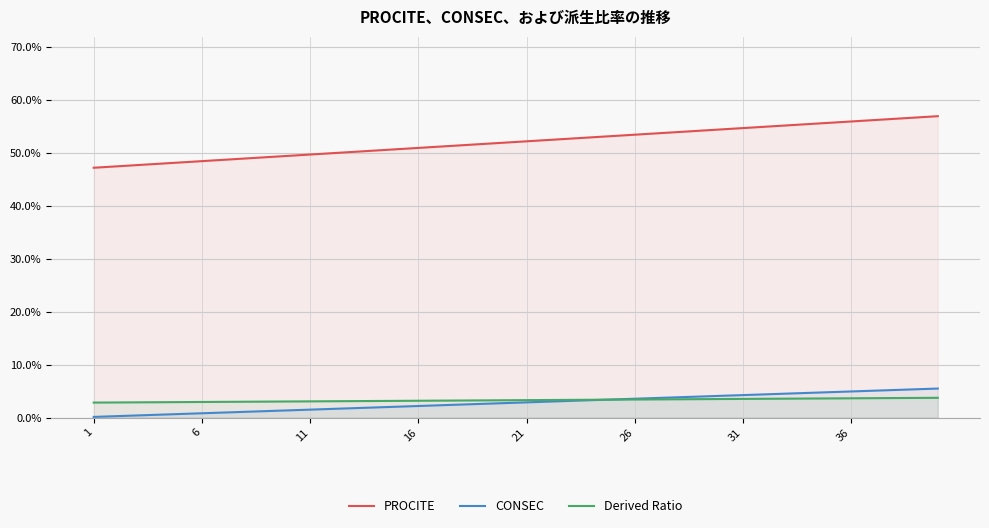

True or false: CONSEC has more than 2 points higher than both neighbors.

False